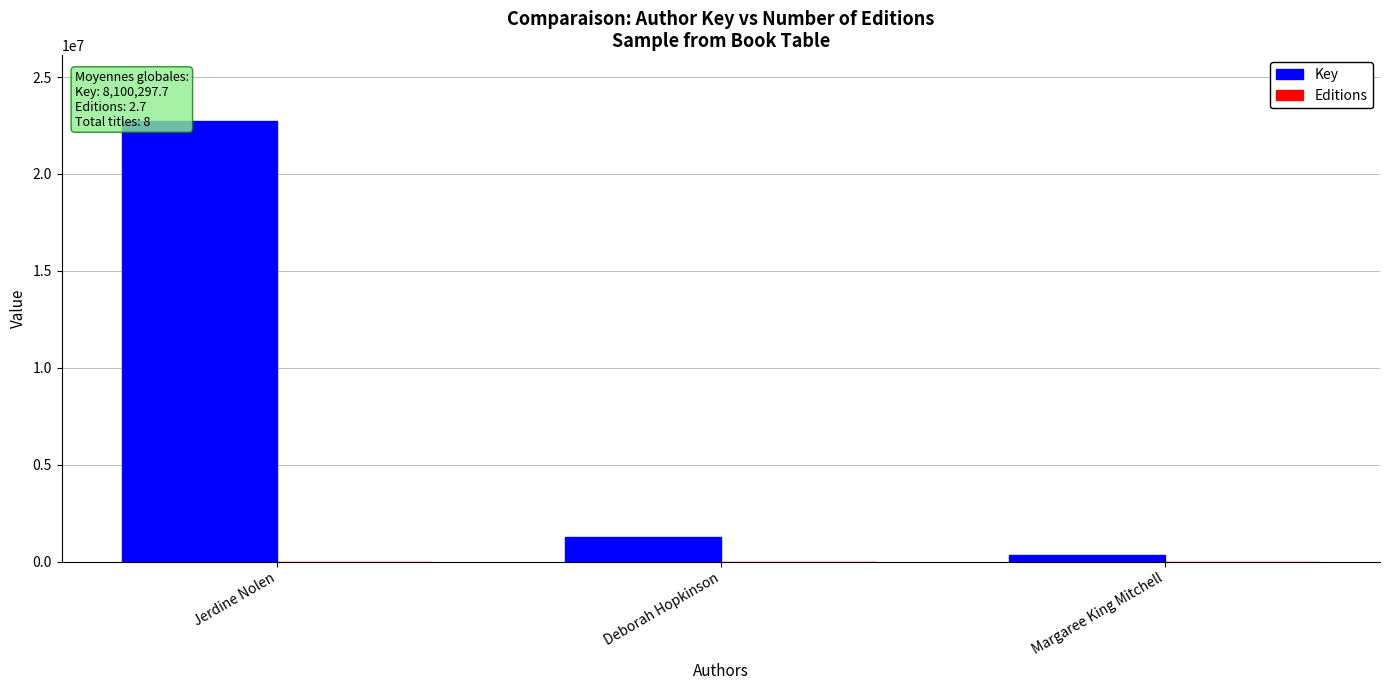

What is the highest value of the Key series?

22713731